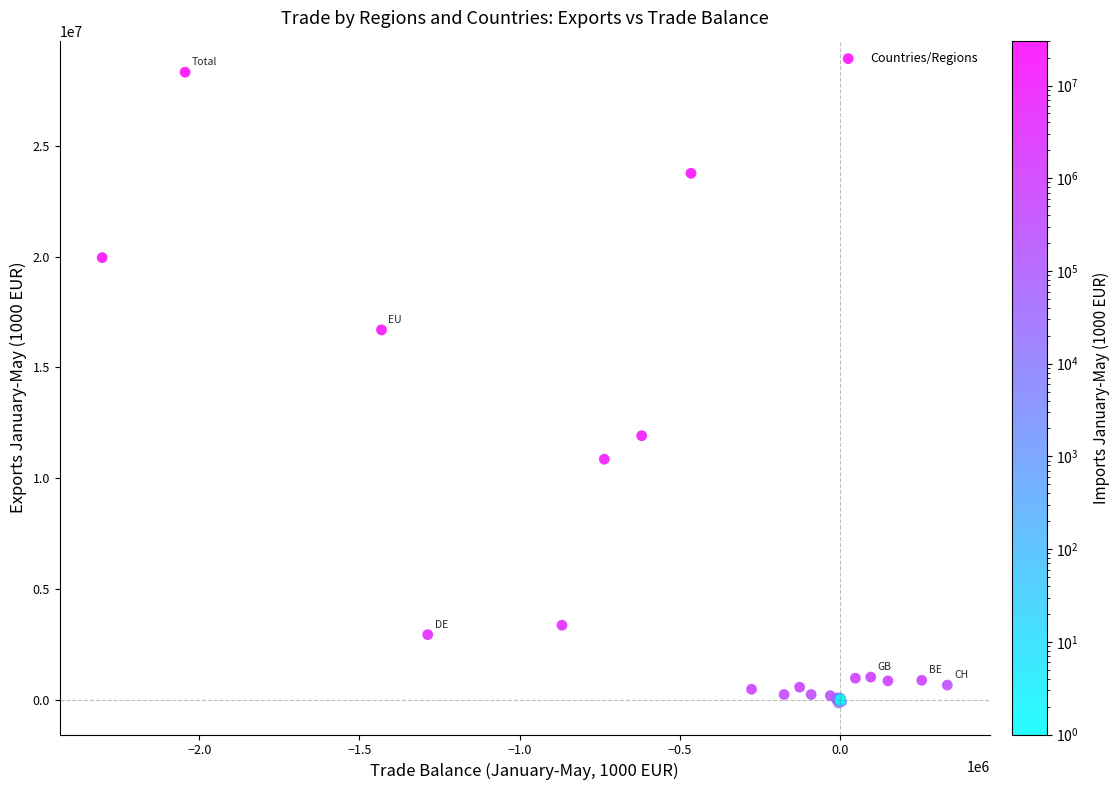

What Y value in the scatter plot is closest to 14089450?

11915618.9